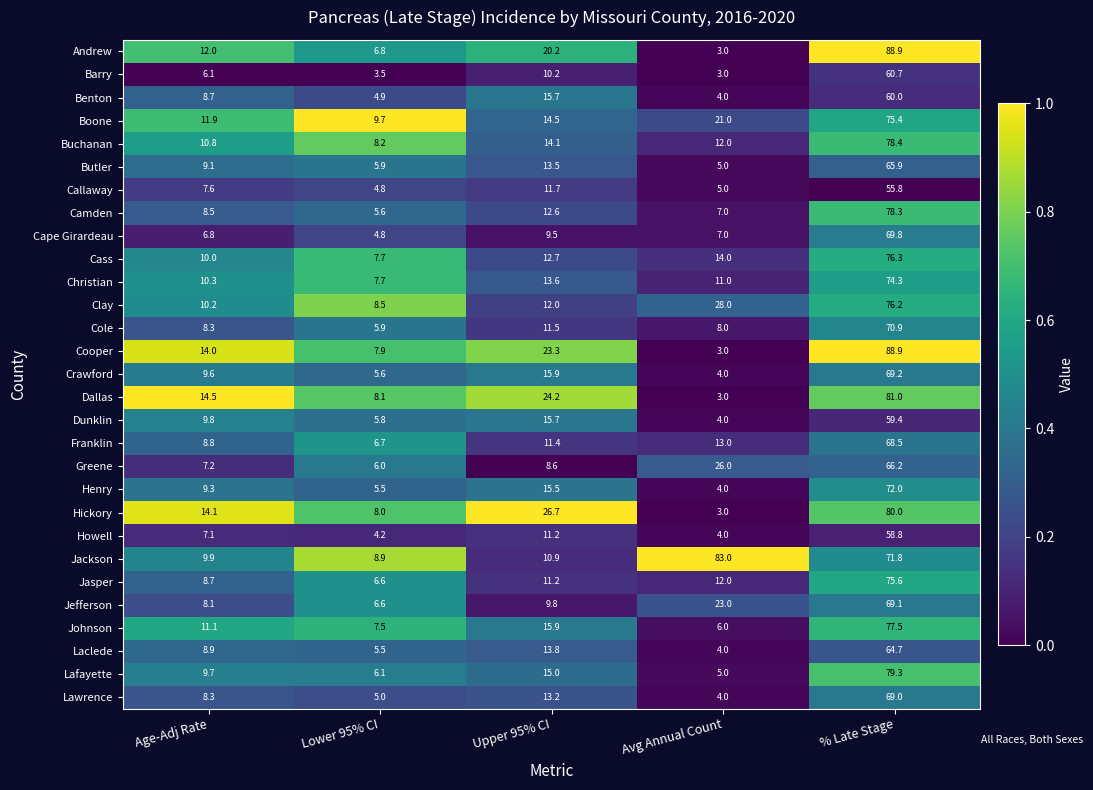

Between Lower 95% CI and % Late Stage, which series saw the biggest shift?

Andrew